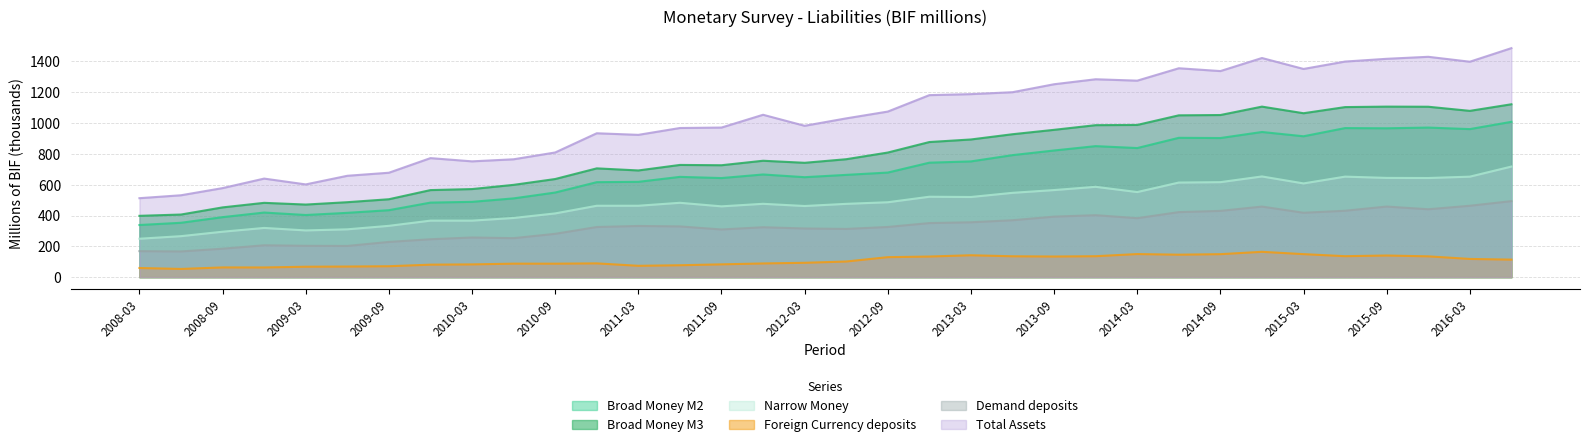

Is the value of Demand deposits at 2013-03 greater than the value of Narrow Money at 2015-03?

No